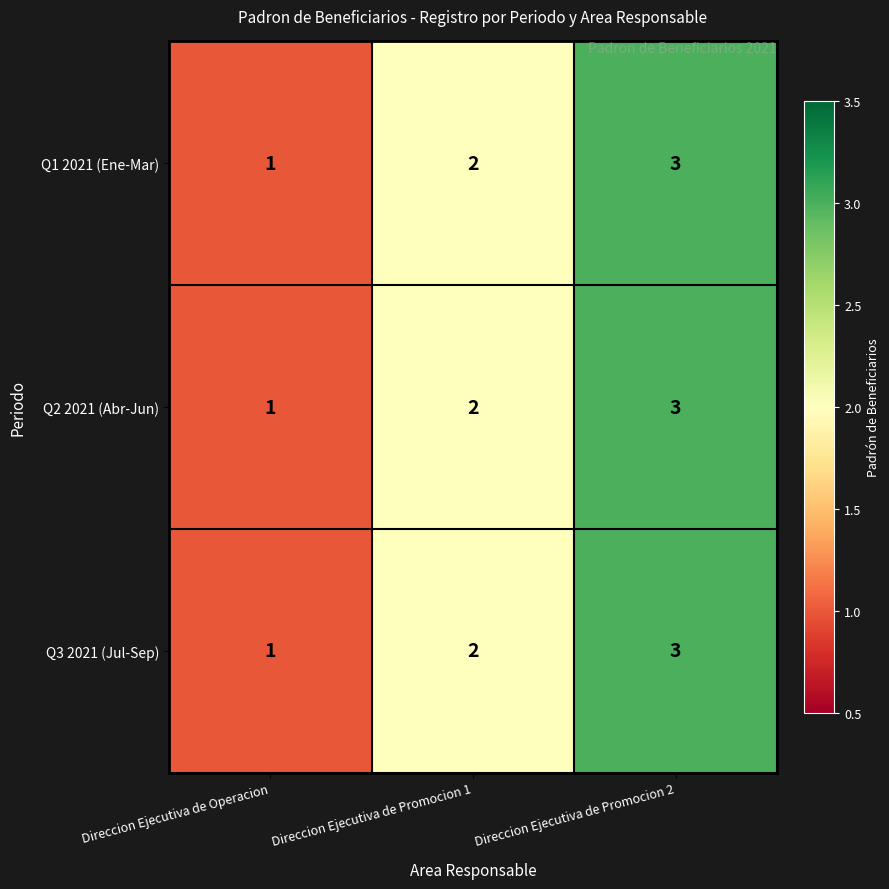

At which label is Q3 2021 (Jul-Sep) closest to 2?

Direccion Ejecutiva de Promocion 1